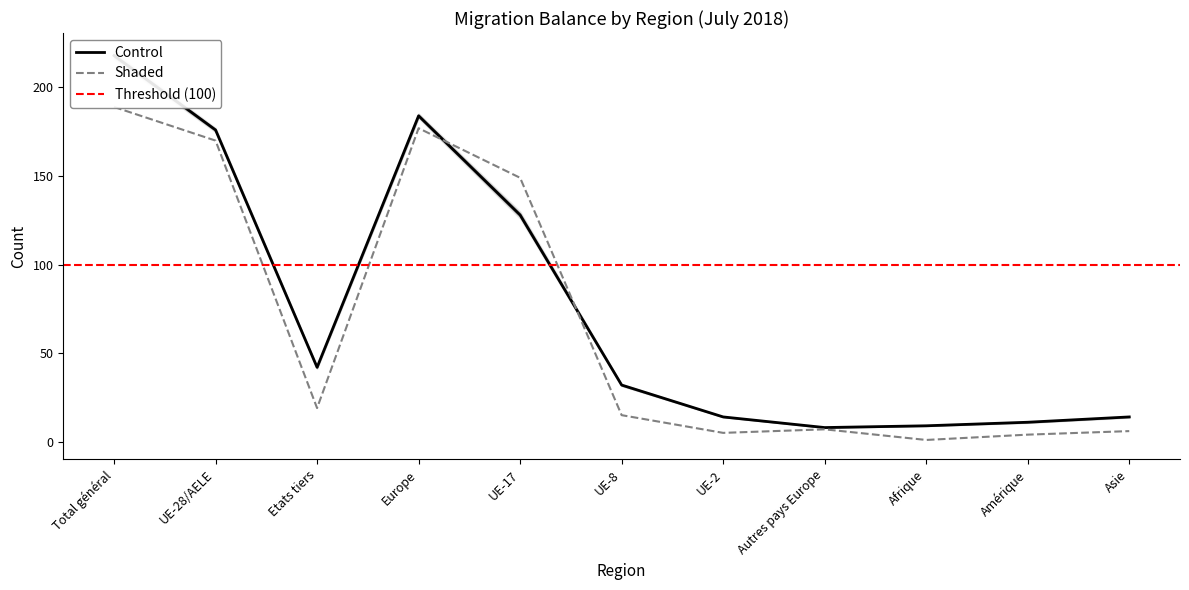

What position from the left is Amérique?

10